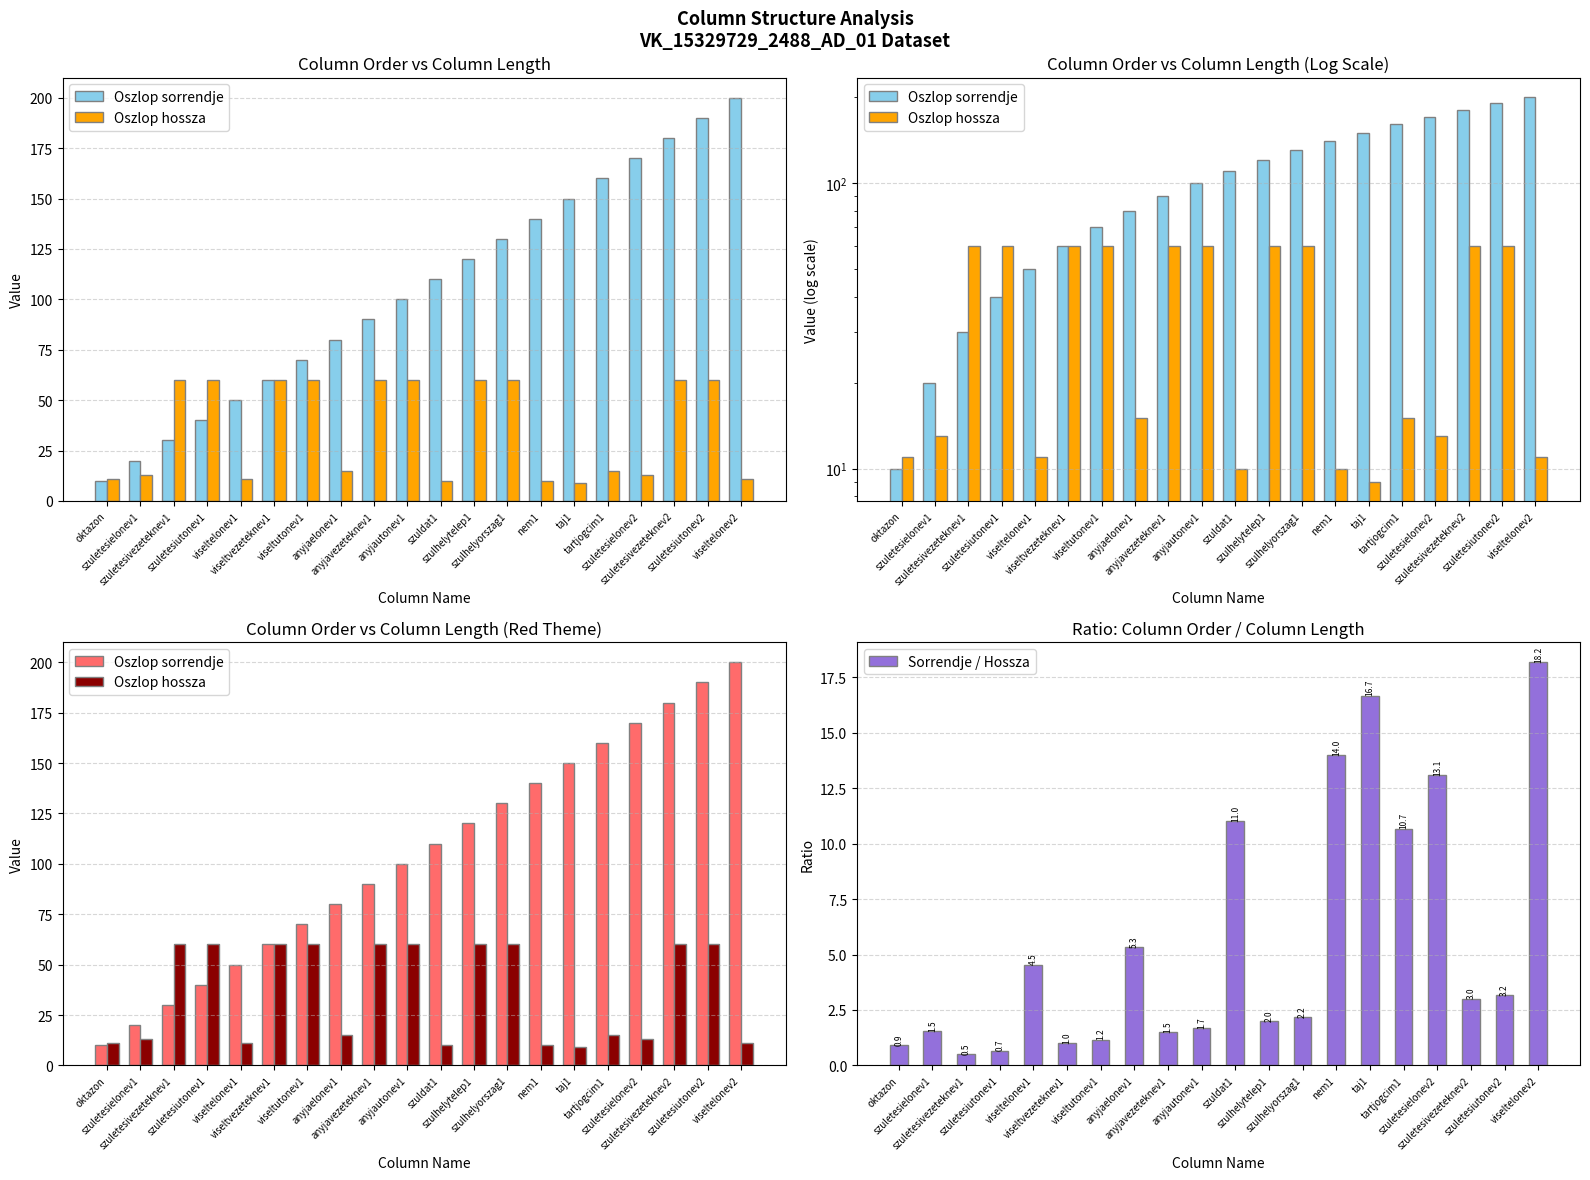

At which label does Oszlop hossza reach its minimum?

taj1